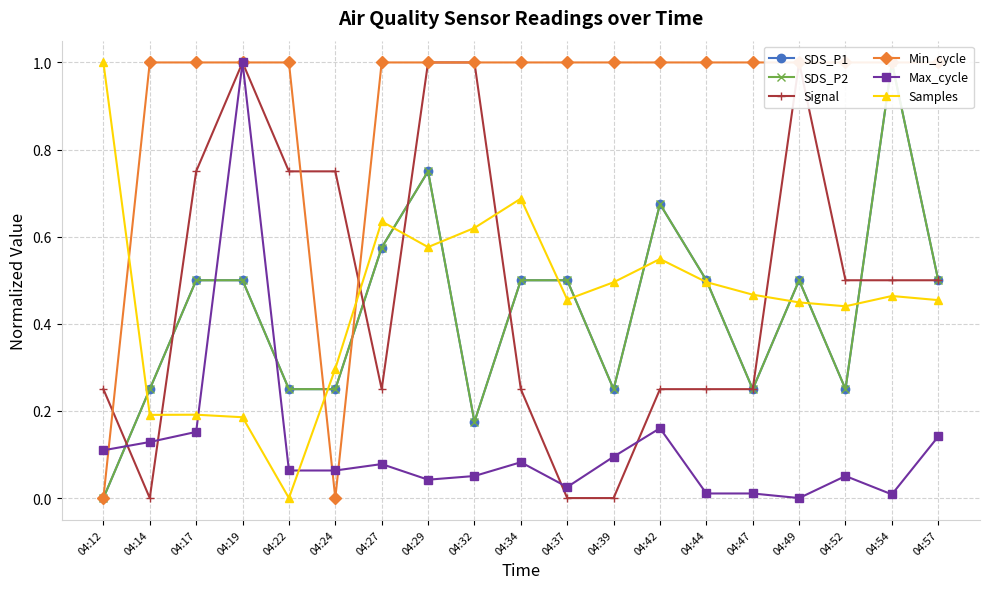

What is the total value across all series at 04:42?

3.3